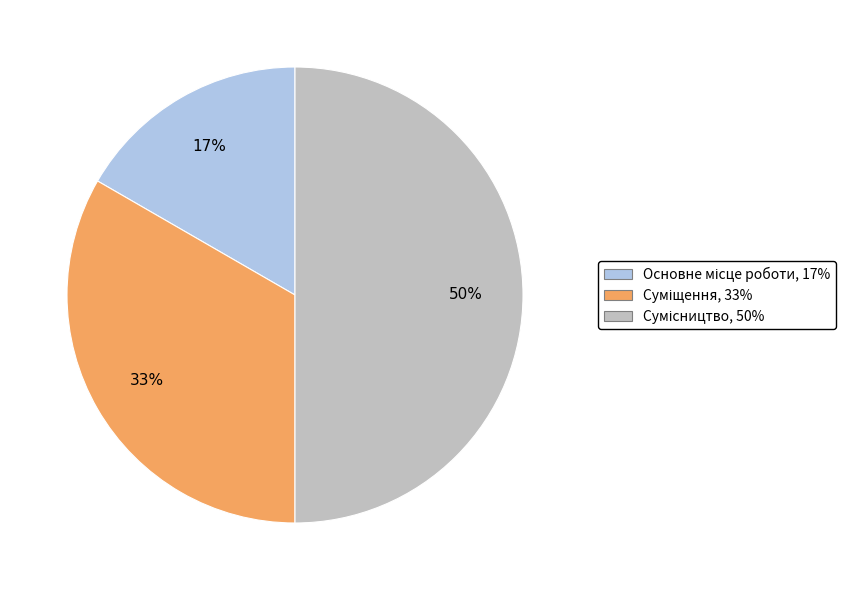

To the nearest percent, what is the difference between the largest and smallest slice percentages?

33%